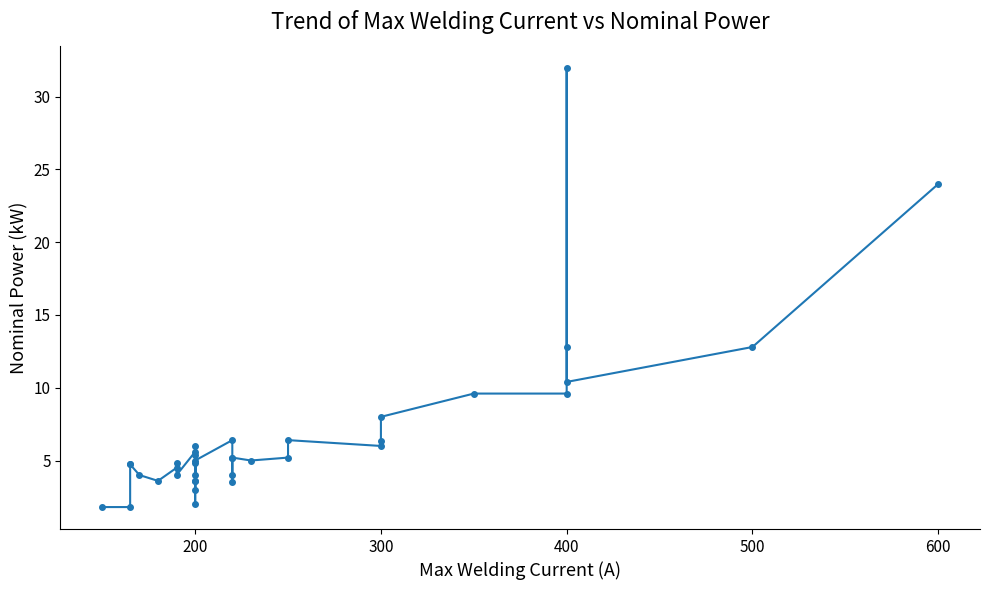

Is it true that the value at 200 is 4.8?

True